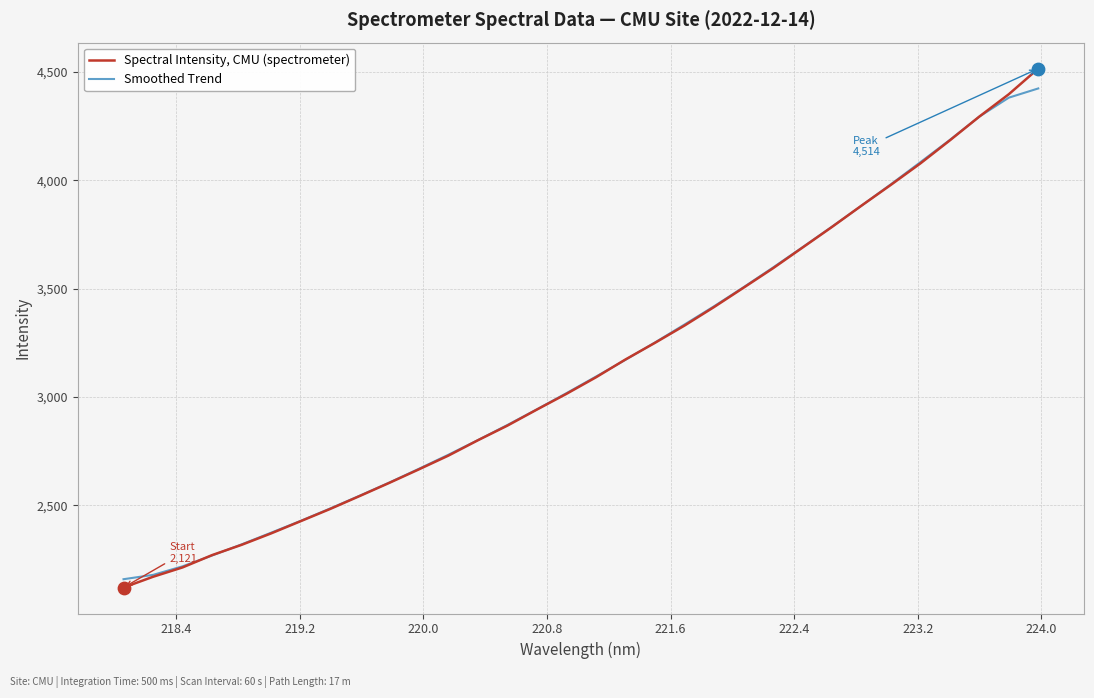

Rank the series by their maximum value, from lowest to highest.

Smoothed Trend, Spectral Intensity, CMU (spectrometer)